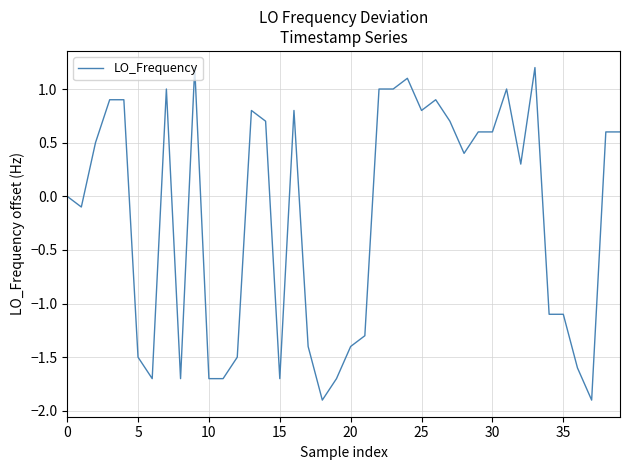

What is the smallest value displayed?

-1.9